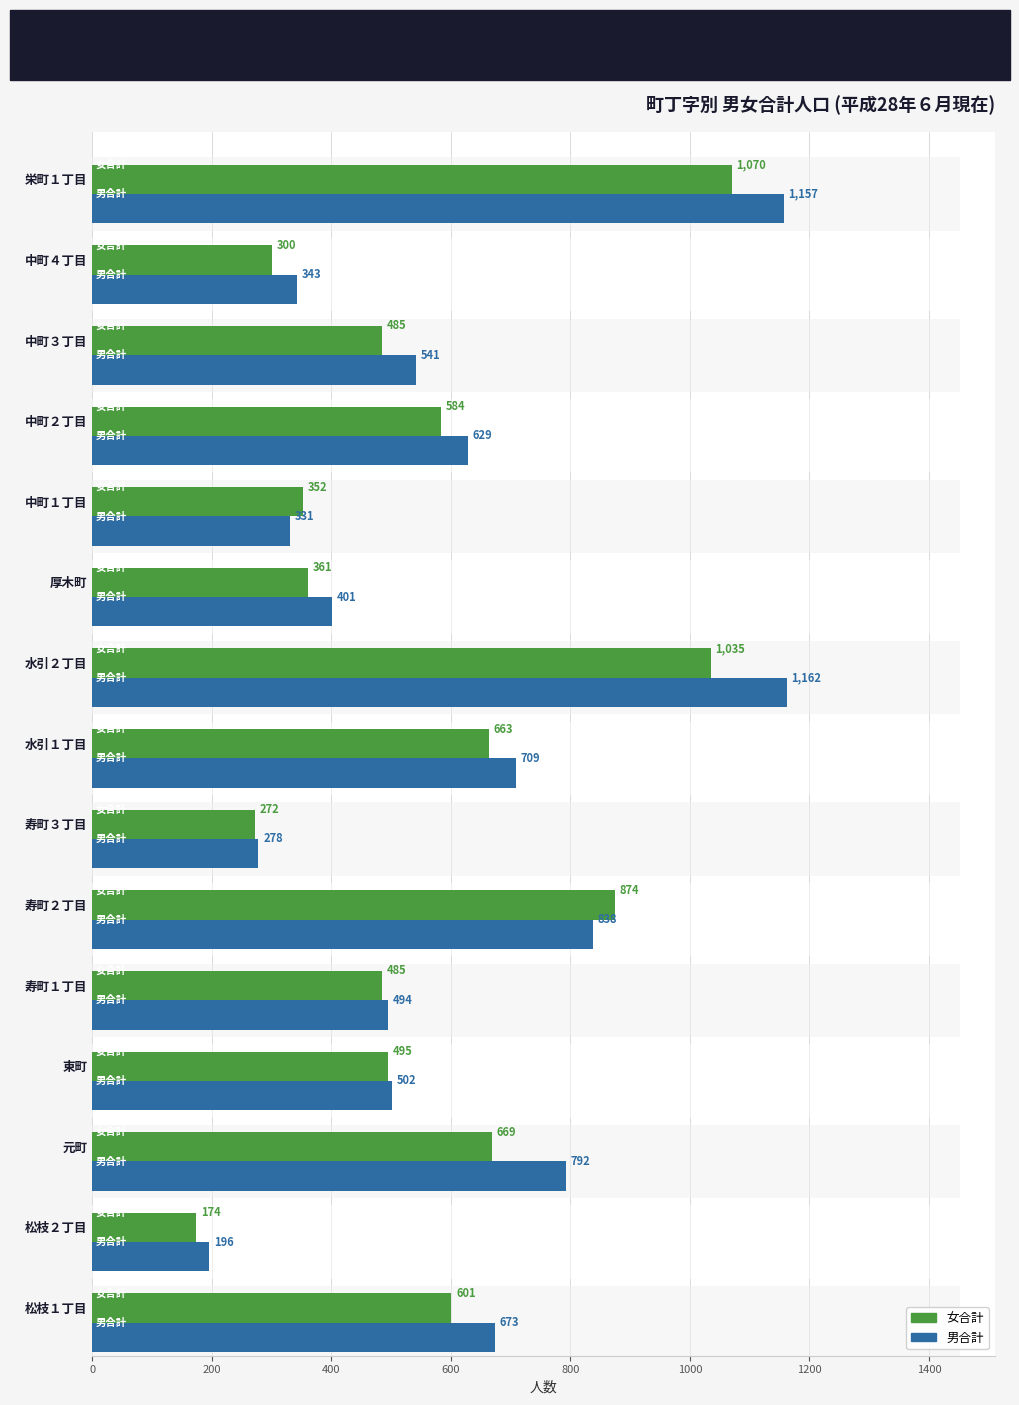

Rank the series by their maximum value, from highest to lowest.

男合計, 女合計